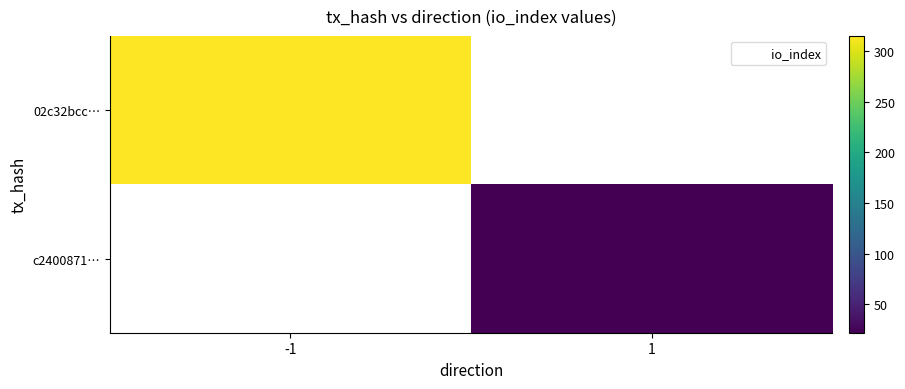

Is the value of c2400871… at -1 greater than the value of 02c32bcc… at -1?

No